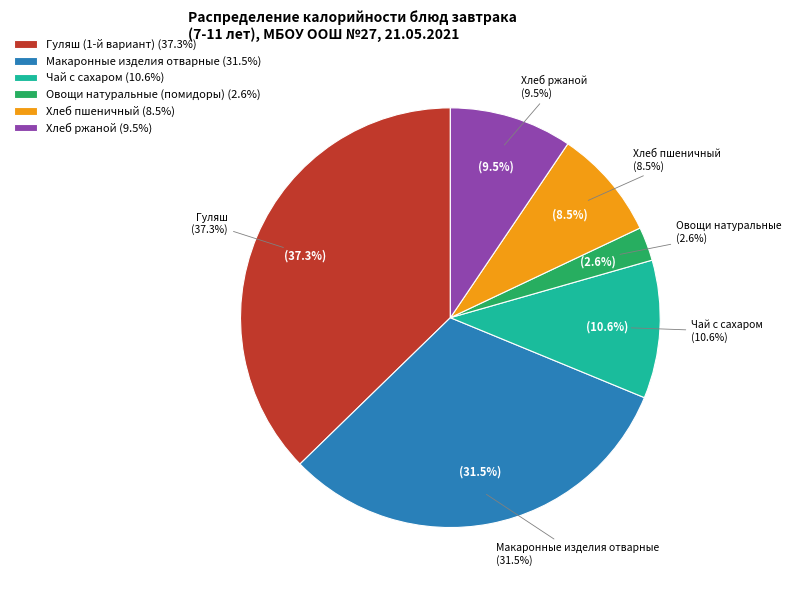

Is there a majority slice in this chart?

No